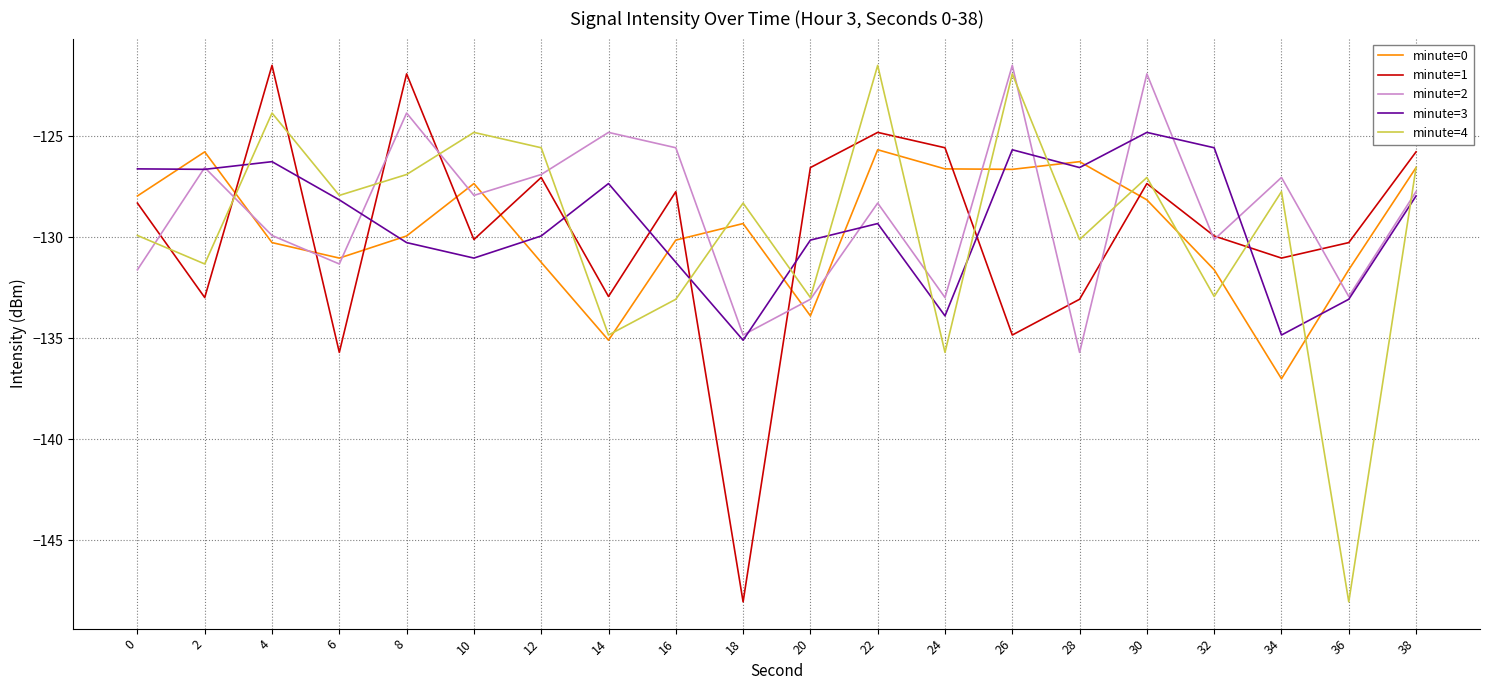

The value of minute=1 at 34 is -131.0. True or false?

True